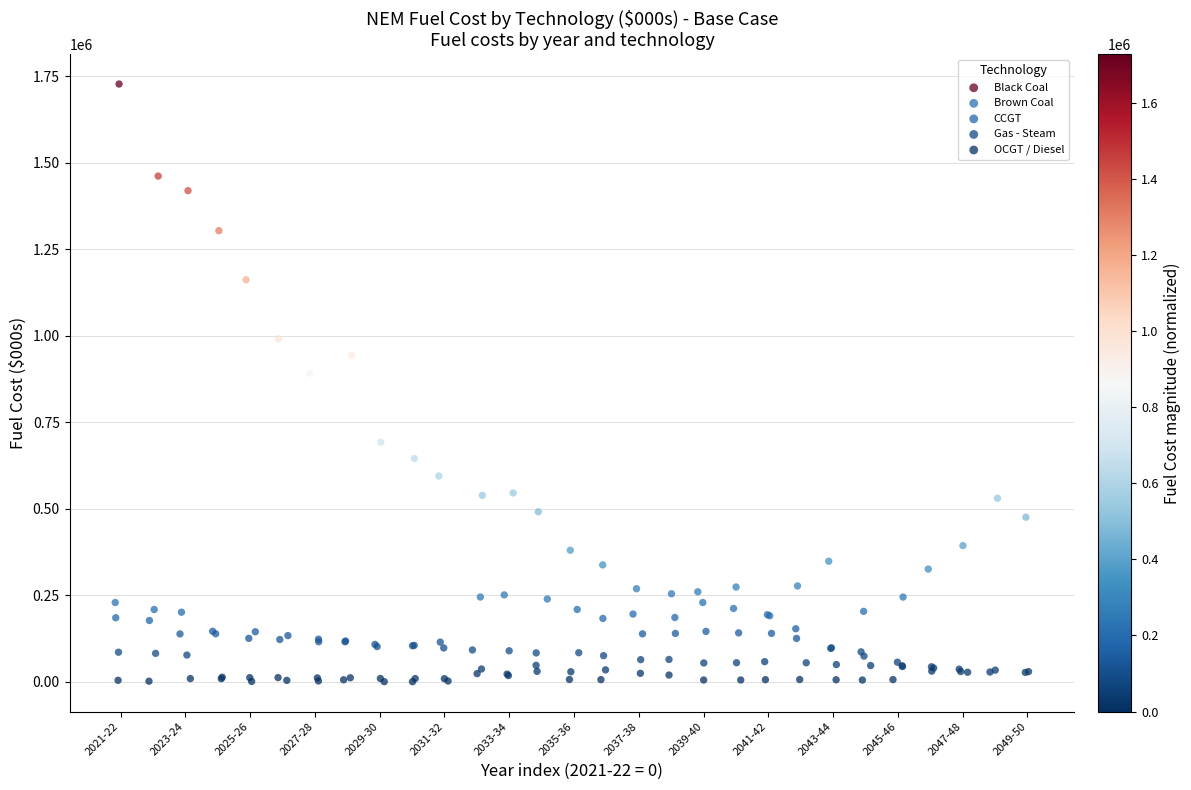

Which series reaches the maximum Y coordinate?

Black Coal